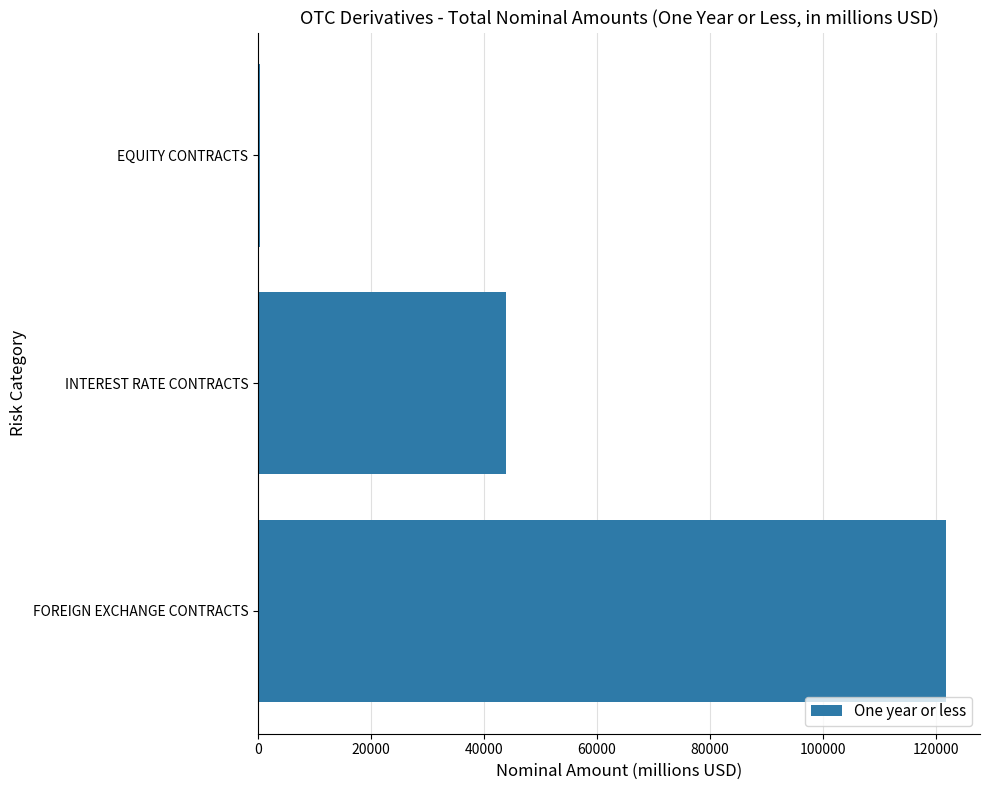

Between EQUITY CONTRACTS and FOREIGN EXCHANGE CONTRACTS, which is larger?

FOREIGN EXCHANGE CONTRACTS